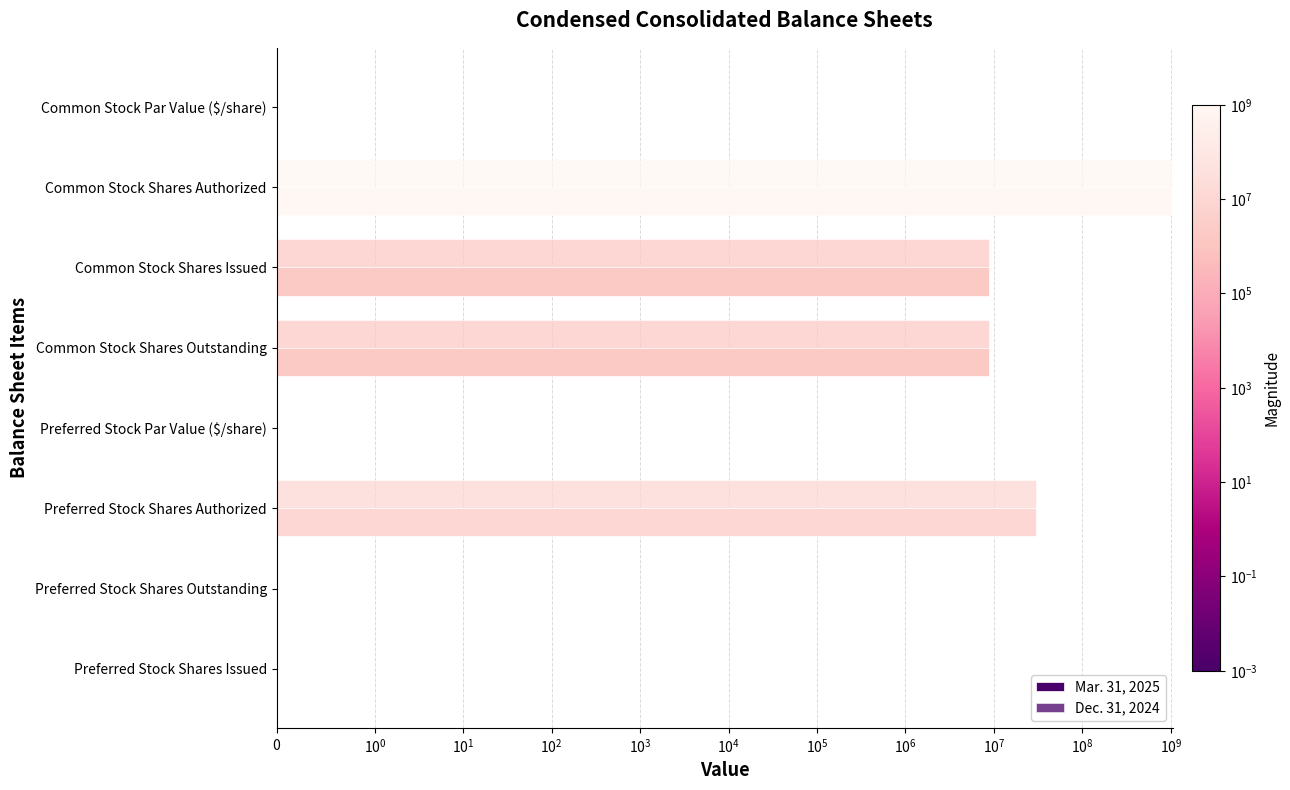

How many values in the Dec. 31, 2024 series exceed 8702719?

2